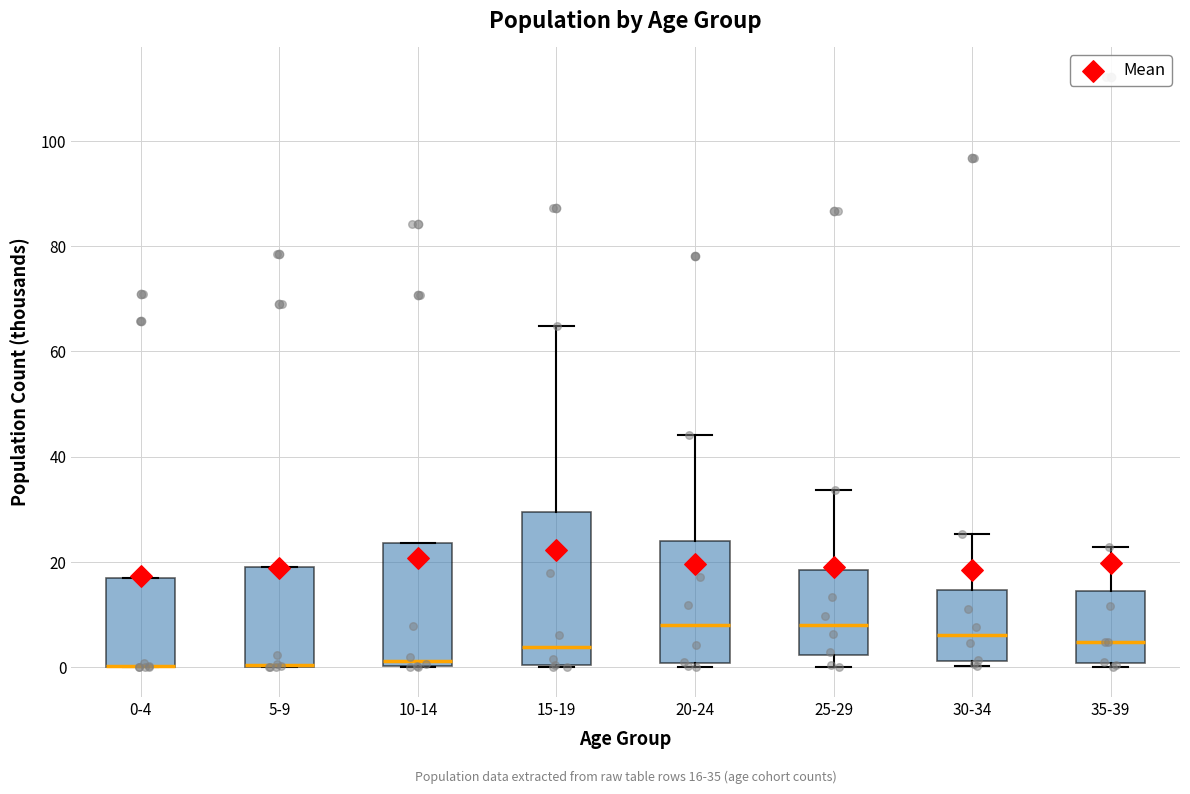

Comparing the boxes themselves (not the whiskers), which one is the tallest?

15-19